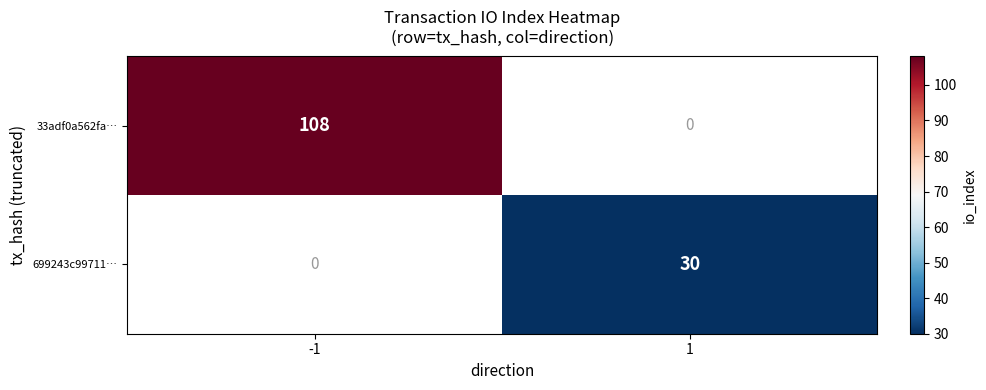

Is it true that 699243c99711… equals 30 at 1?

True